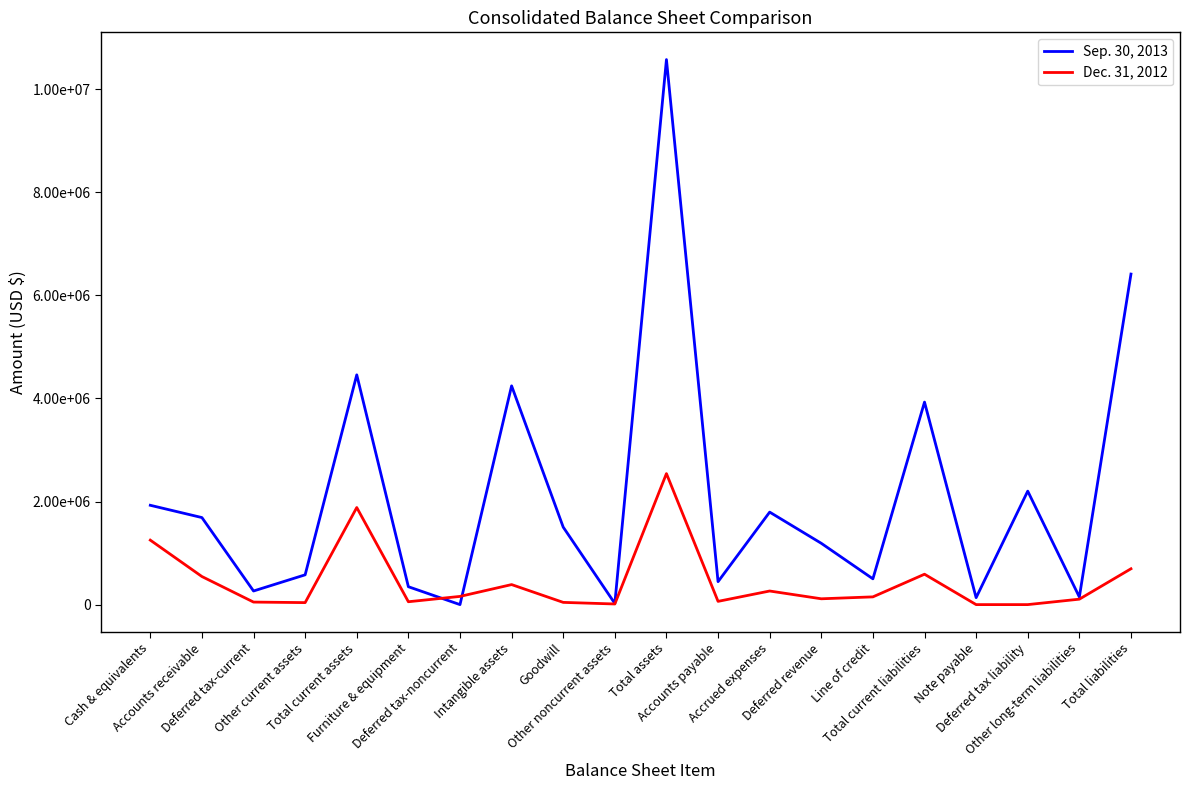

Which series has the largest total across all categories?

Sep. 30, 2013